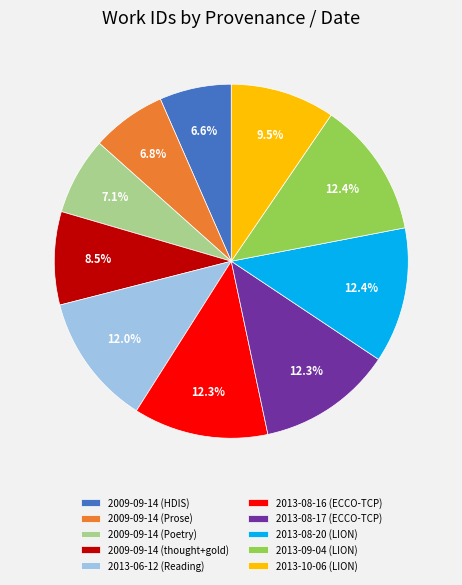

Is there any slice that represents more than half of the pie?

No